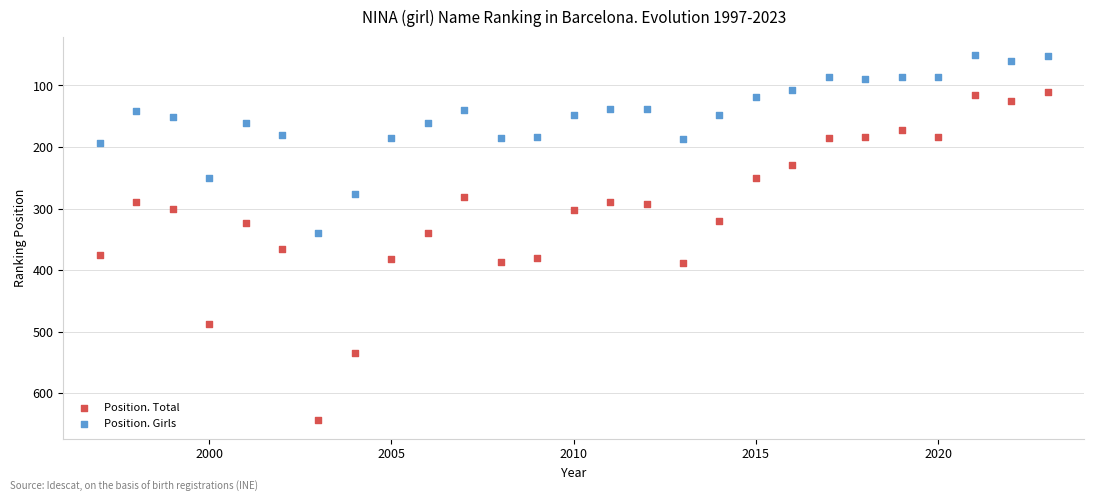

Which series has the largest Y range (max minus min)?

Position. Total